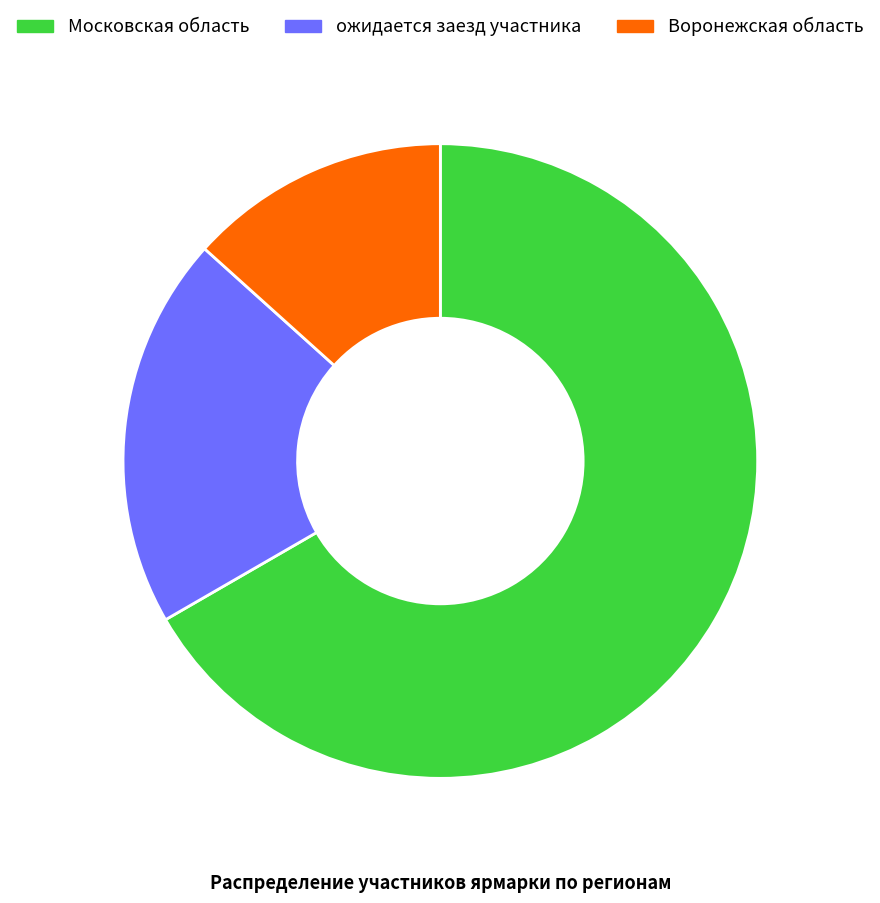

Which slice is the largest?

Московская область